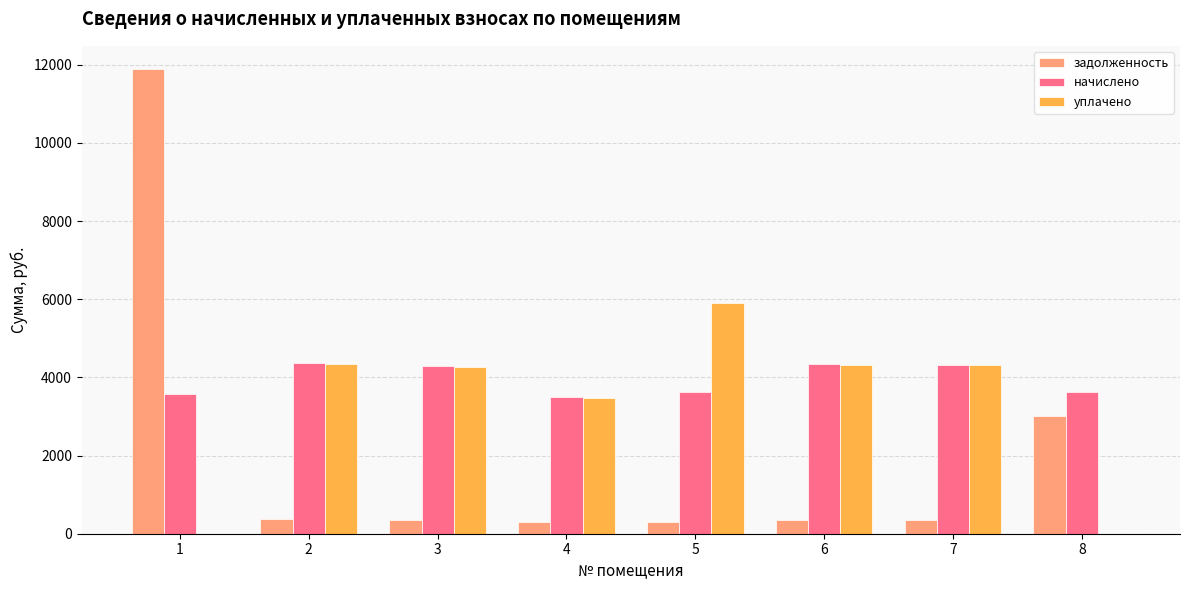

What is the total value across all series at 8?

6621.7